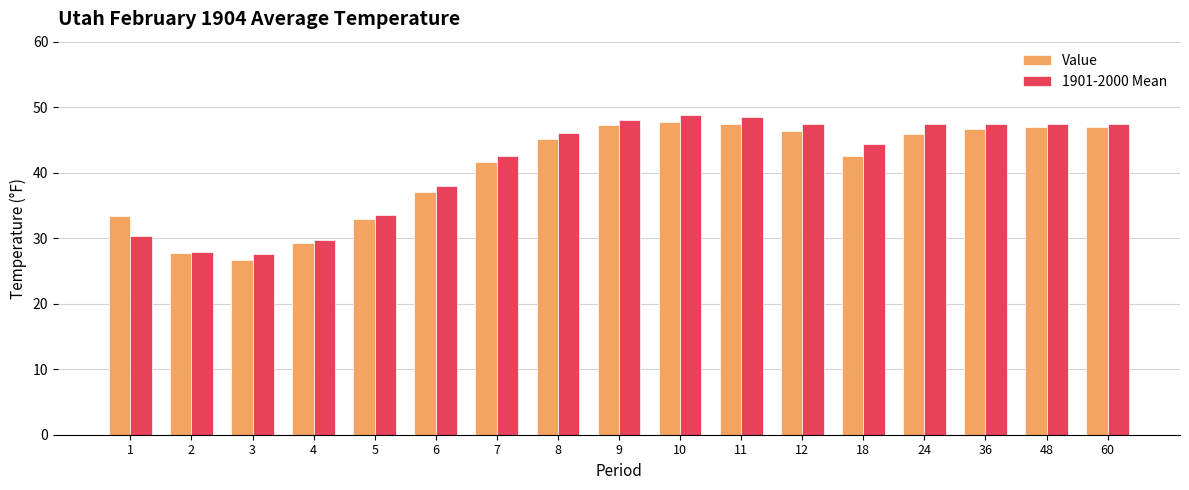

What is the average value of the 1901-2000 Mean series?

41.3